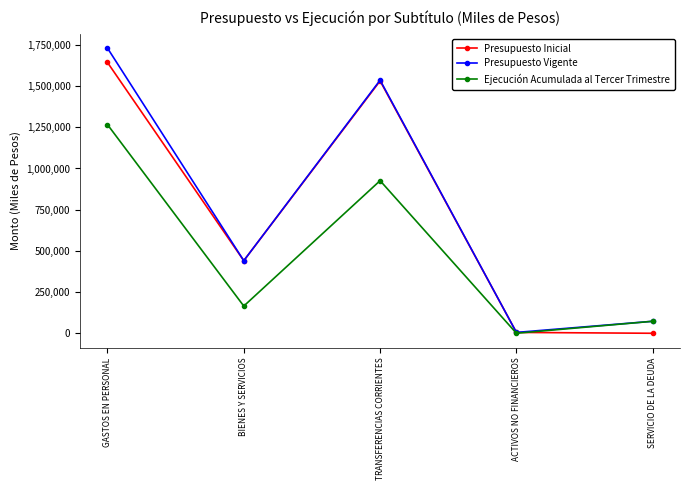

What are all the series names shown in the legend?

Presupuesto Inicial, Presupuesto Vigente, Ejecución Acumulada al Tercer Trimestre